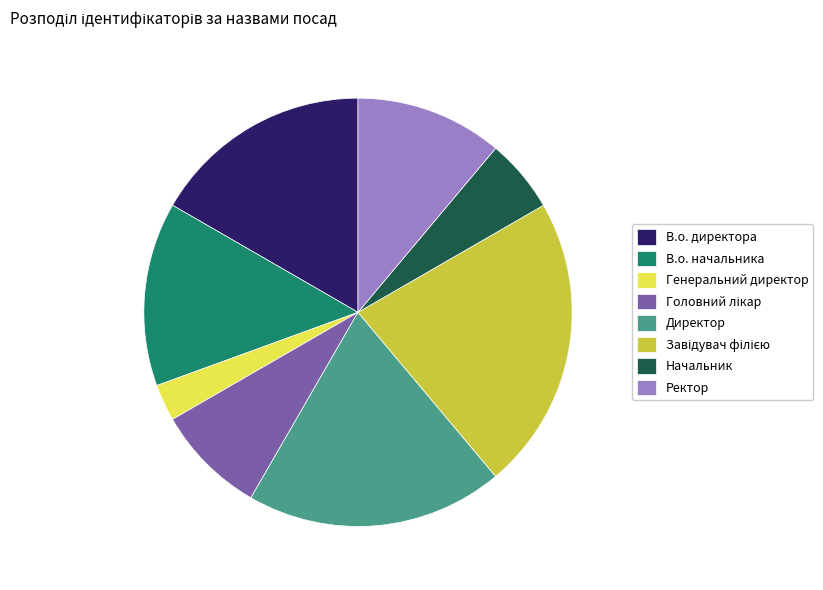

Does Начальник represent more than half of the total?

No